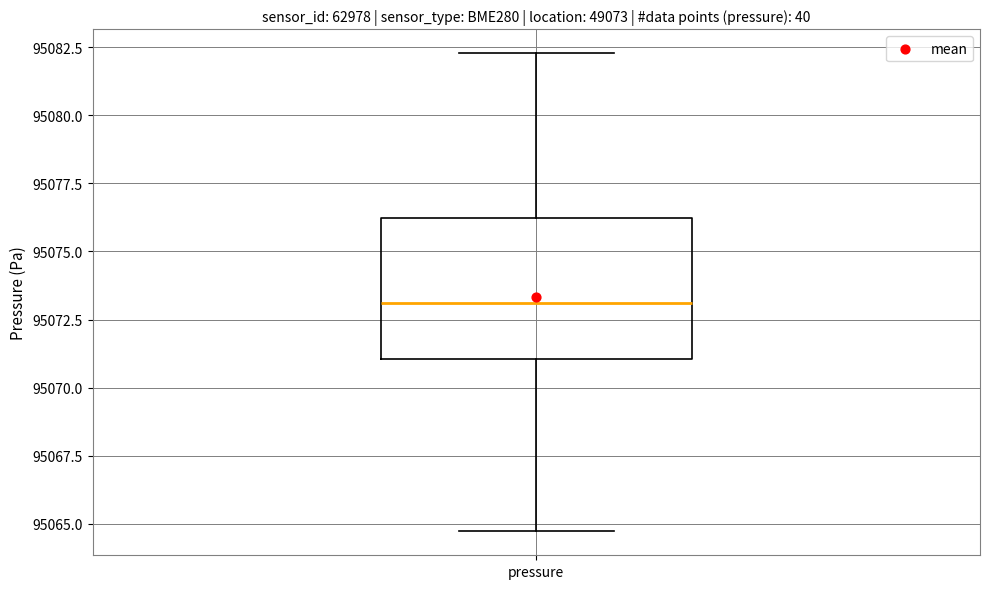

Read this box plot against the y-axis: the position of the median line, the range covered by the box, and the ends of both whiskers. The values are not printed on the chart, so give them approximately, as read against the axis.

median 95073.0, box 95071.0 to 95076.0, whiskers 95064.5 to 95082.5